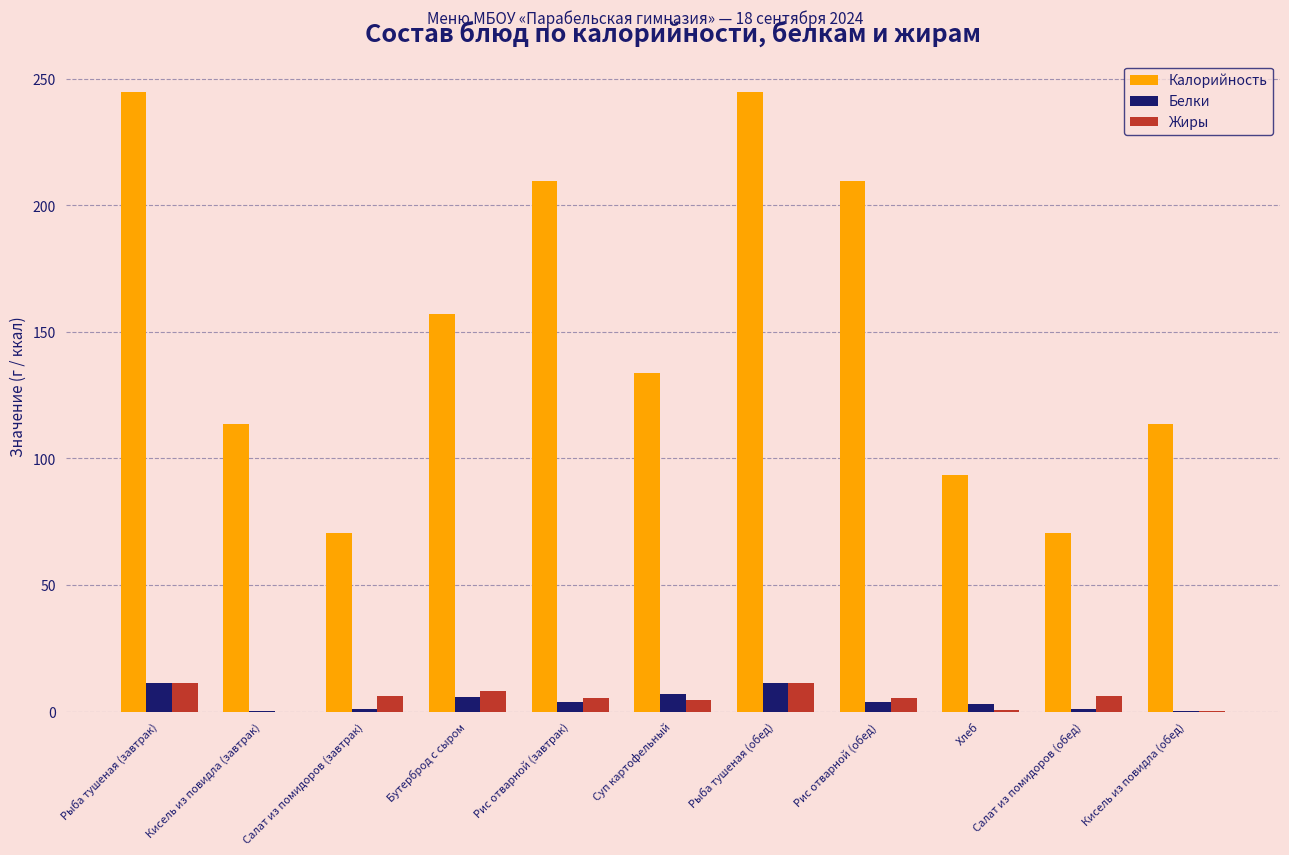

Is the value of Жиры at Салат из помидоров (завтрак) greater than the value of Калорийность at Рыба тушеная (завтрак)?

No